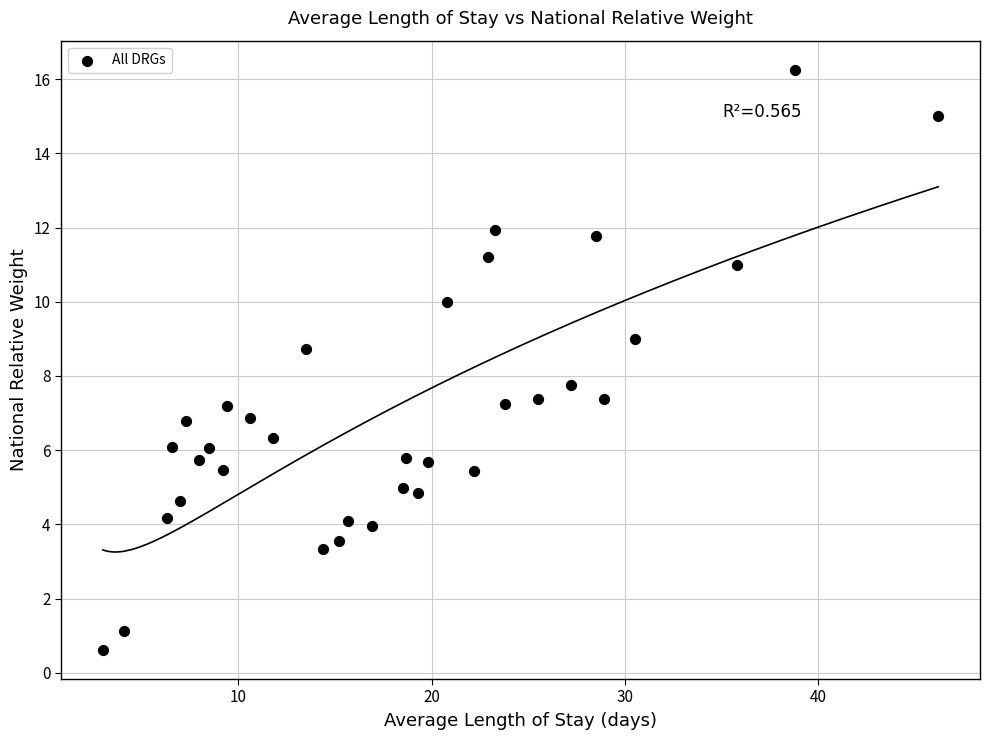

What is the range of Y values (max minus min)?

15.6